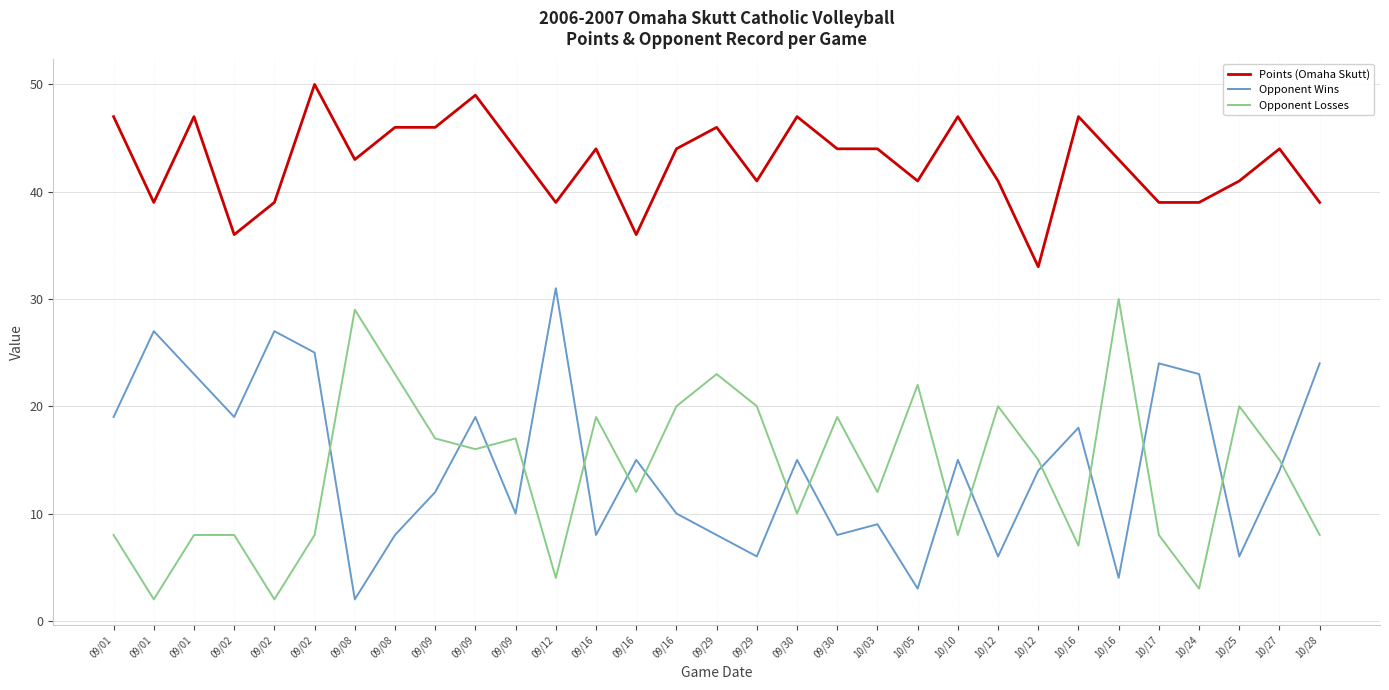

How many lines are shown in the chart?

3